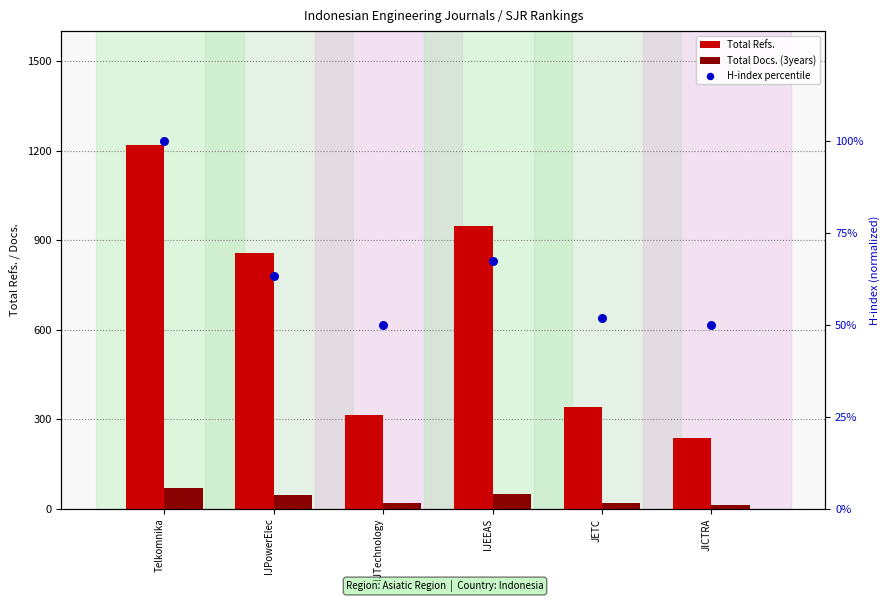

Is the value of Total Refs. at IJEEAS greater than the value of H-index percentile at JETC?

Yes